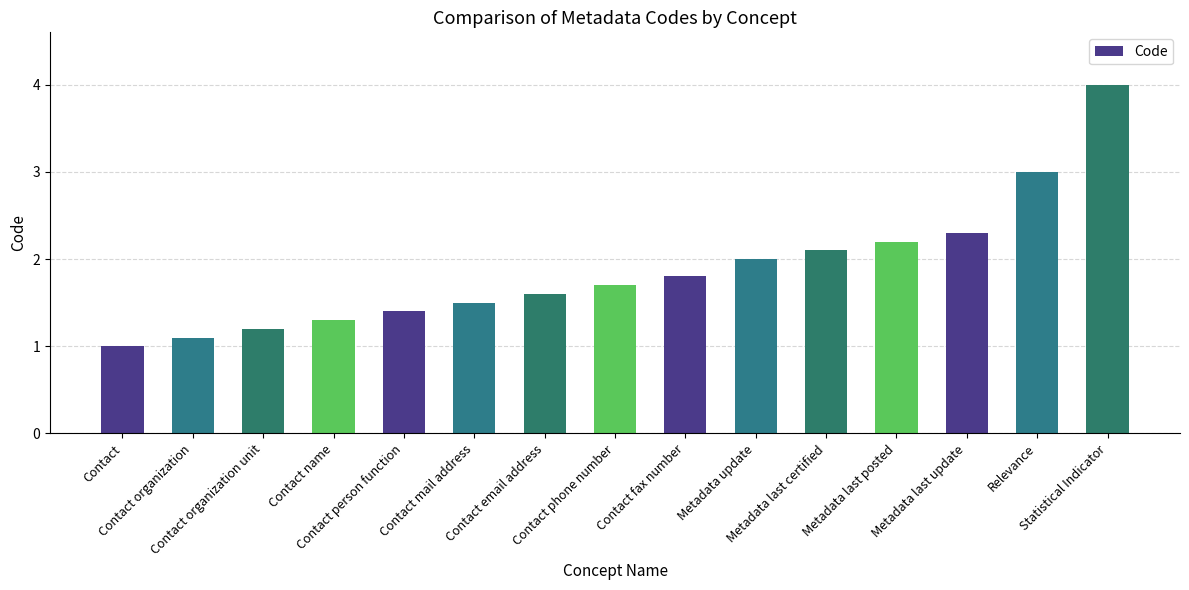

How many categories are shown in the chart?

15